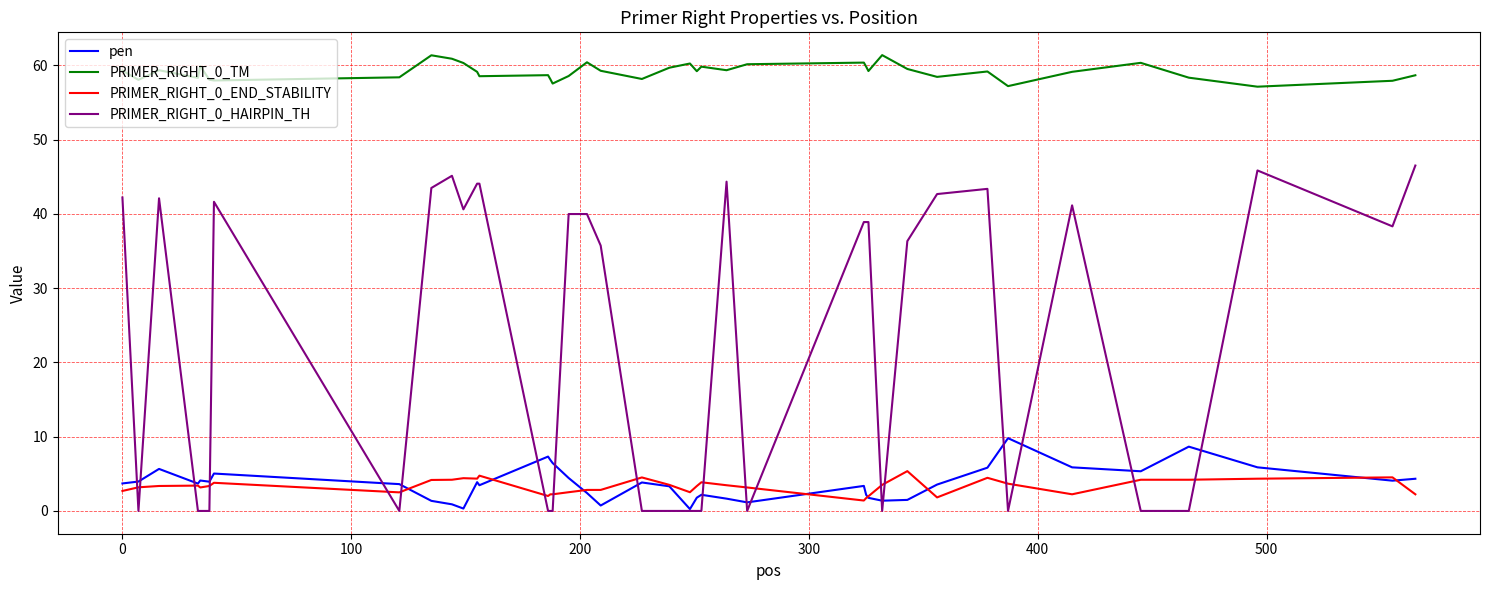

Does the chart display data point markers on the line(s)?

No